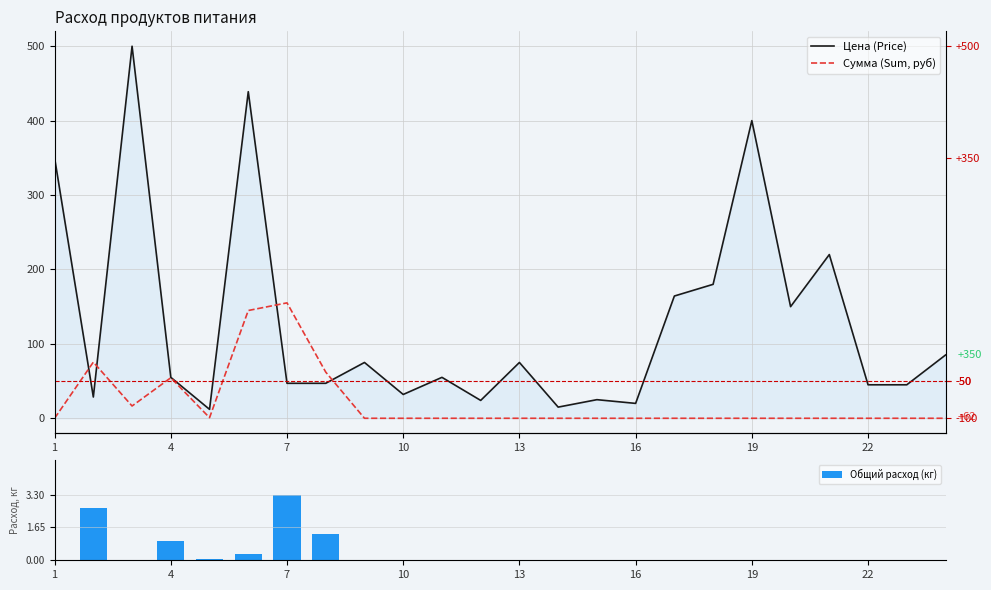

The value of Общий расход (кг) at 16 is 1.0. True or false?

False